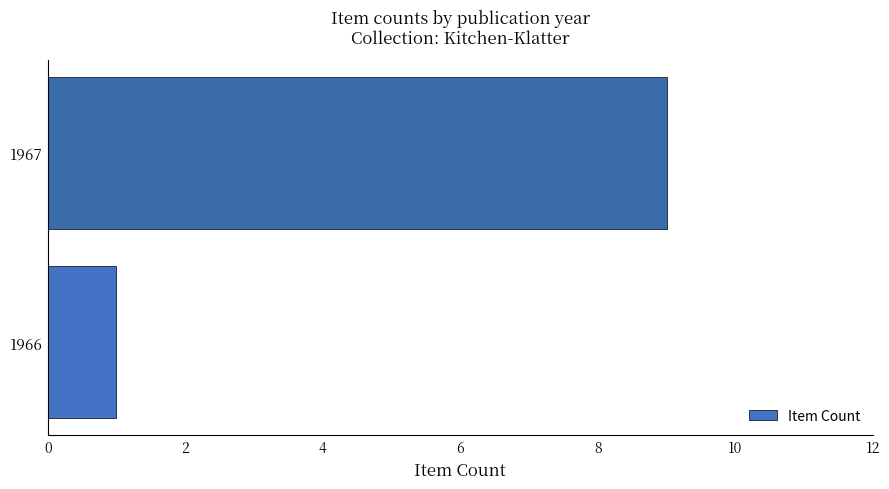

What is the change in value from 1966 to 1967?

+8